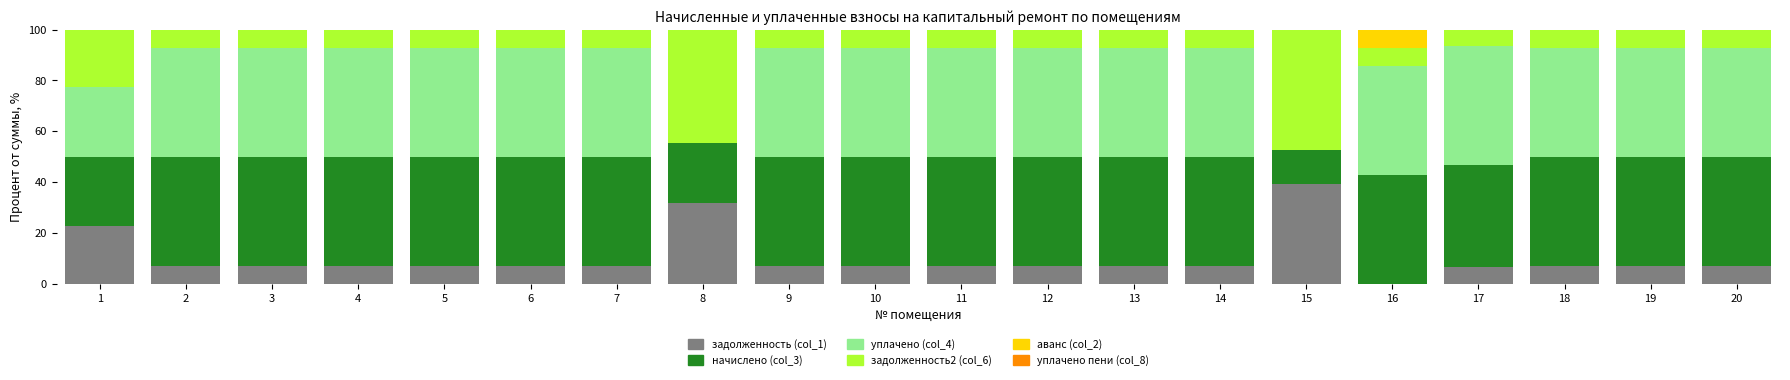

What is the highest value of the задолженность (col_1) series?

39.1